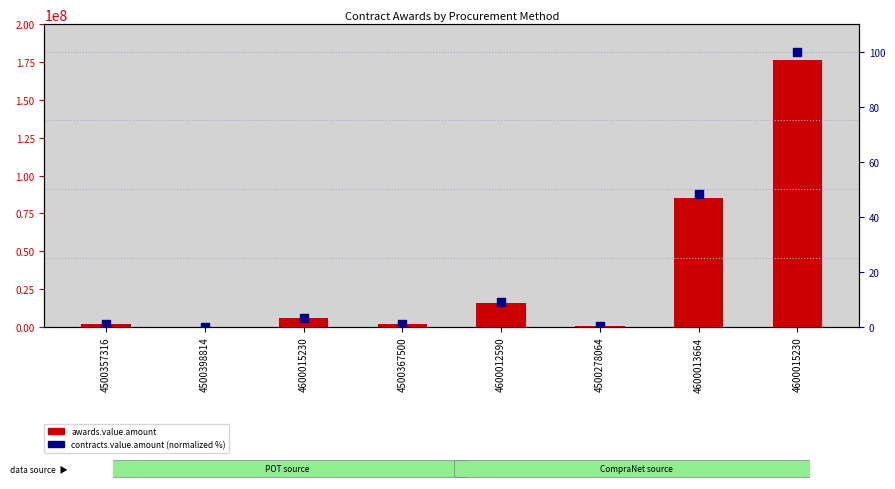

What is the total value across all series at 4500357316?

1717116.0